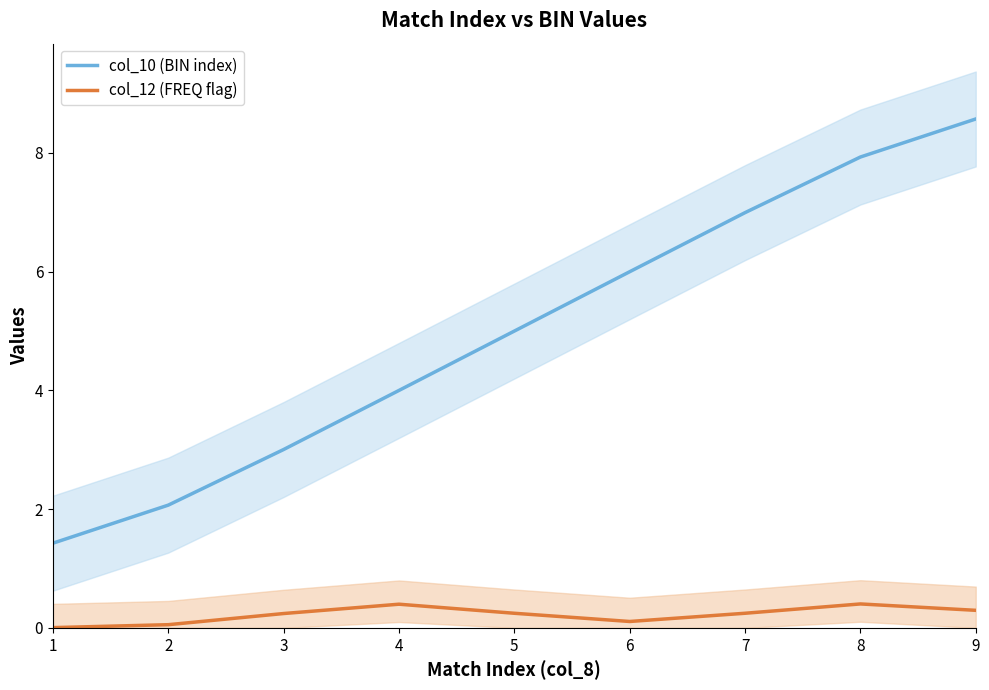

True or false: col_10 (BIN index) and col_12 (FREQ flag) cross at least once.

False